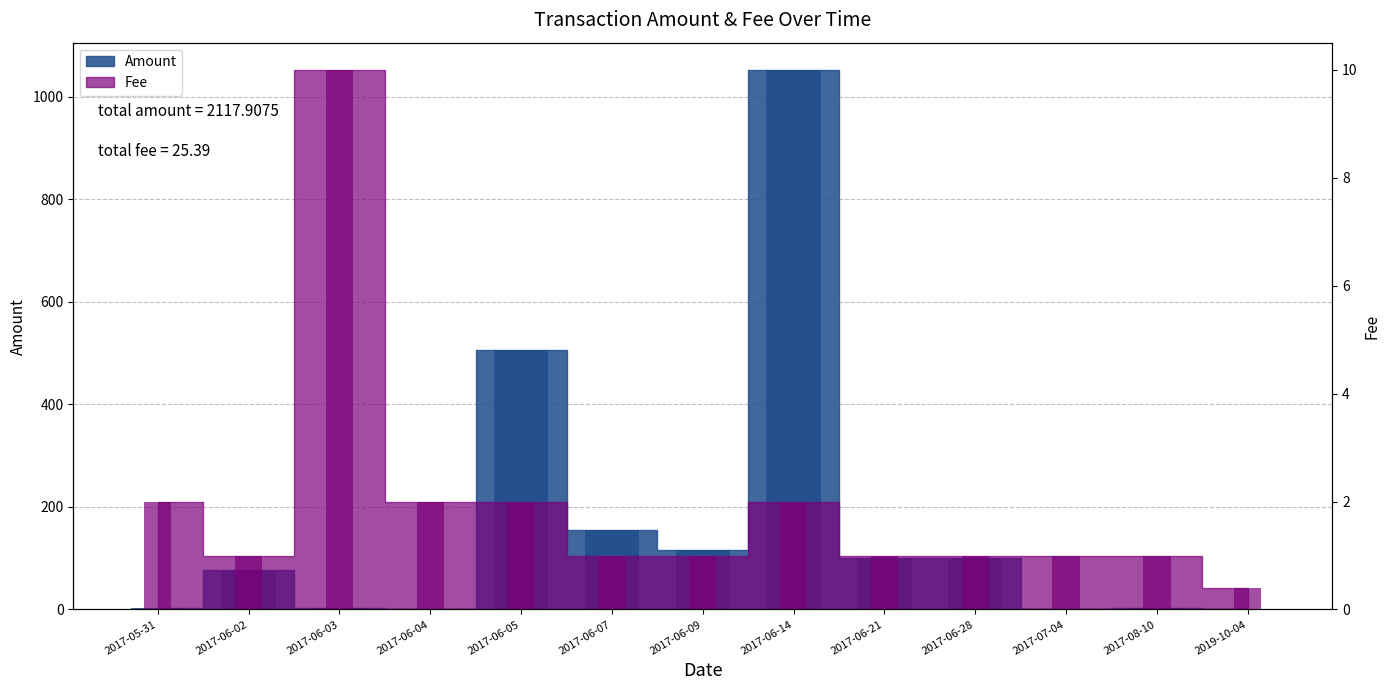

Which series has the largest range (max minus min)?

Amount